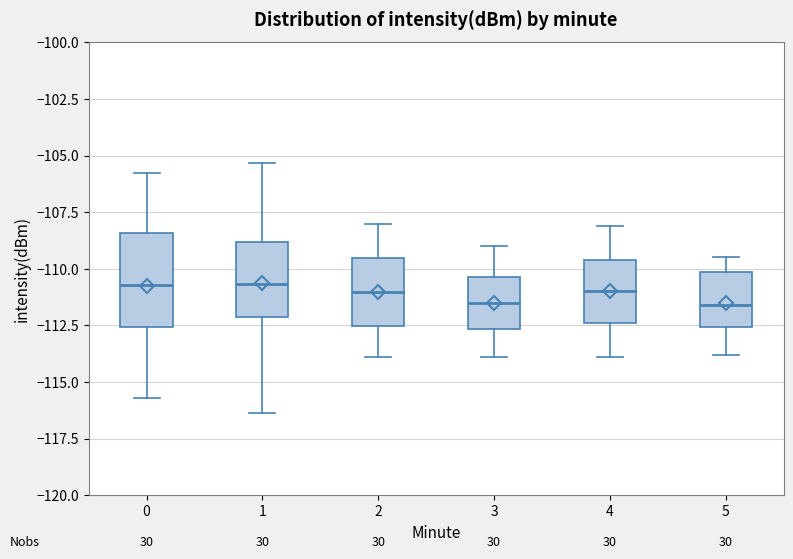

Reading left to right, read every box against the y-axis: the position of its median line, the range the box covers, and the ends of its whiskers. The values are not printed on the chart, so give them approximately, as read against the axis.

0: median -110.5, box -112.5 to -108.5, whiskers -115.5 to -106.0
1: median -110.5, box -112.0 to -109.0, whiskers -116.5 to -105.5
2: median -111.0, box -112.5 to -109.5, whiskers -114.0 to -108.0
3: median -111.5, box -112.5 to -110.5, whiskers -114.0 to -109.0
4: median -111.0, box -112.5 to -109.5, whiskers -114.0 to -108.0
5: median -111.5, box -112.5 to -110.0, whiskers -114.0 to -109.5